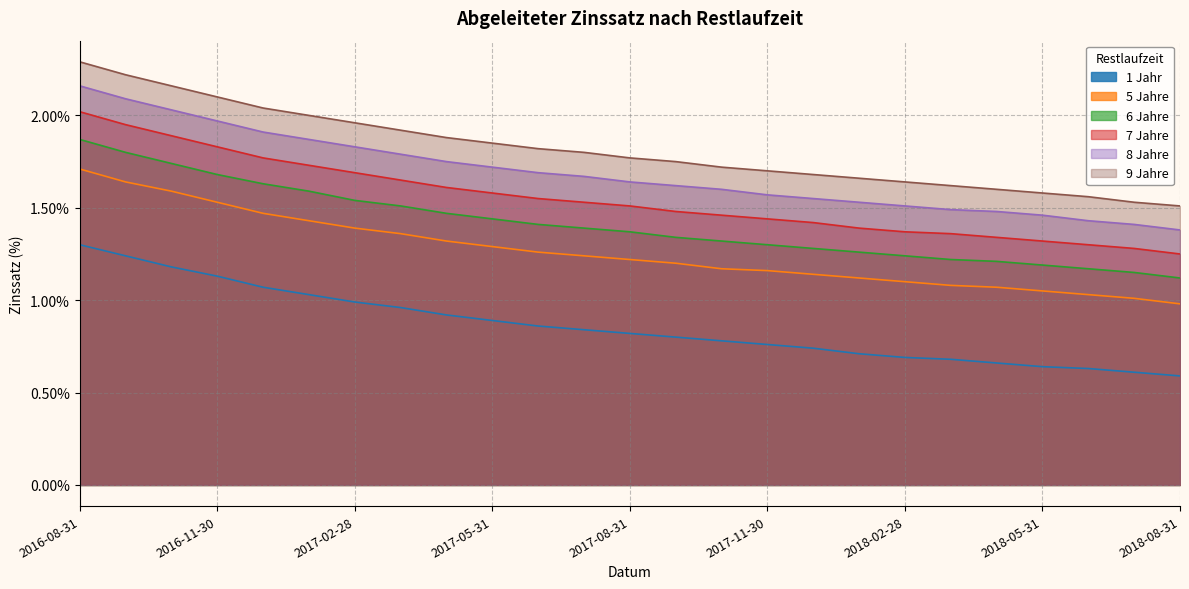

True or false: 8 Jahre has a value of 1.4 at 2018-07-31.

True